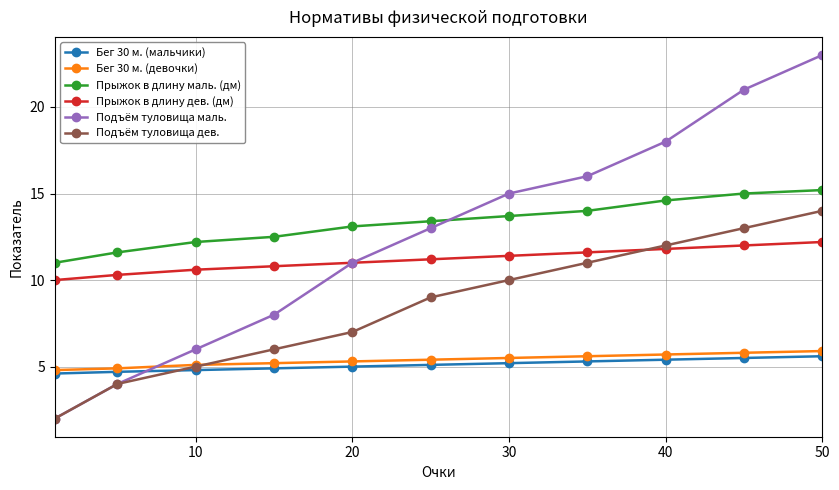

Which series has the widest spread of values?

Подъём туловища маль.